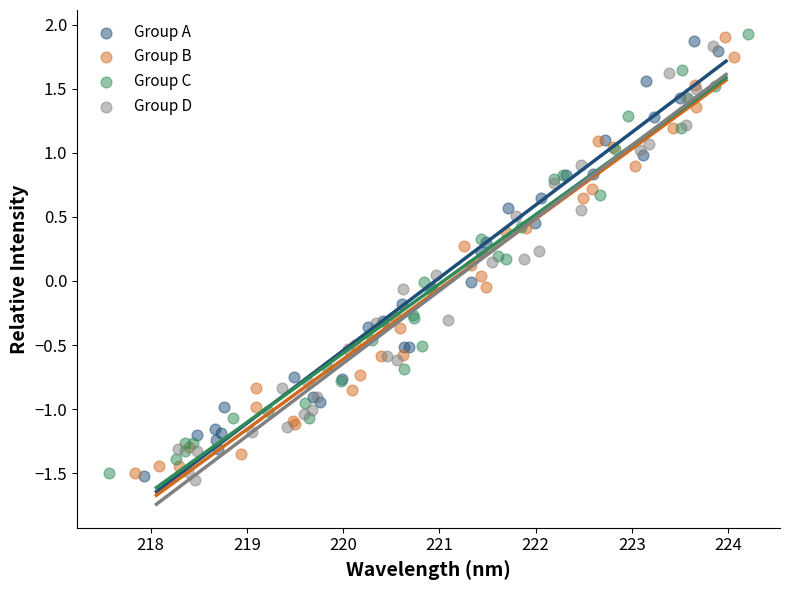

What are all the series names shown in the legend?

Group A, Group B, Group C, Group D